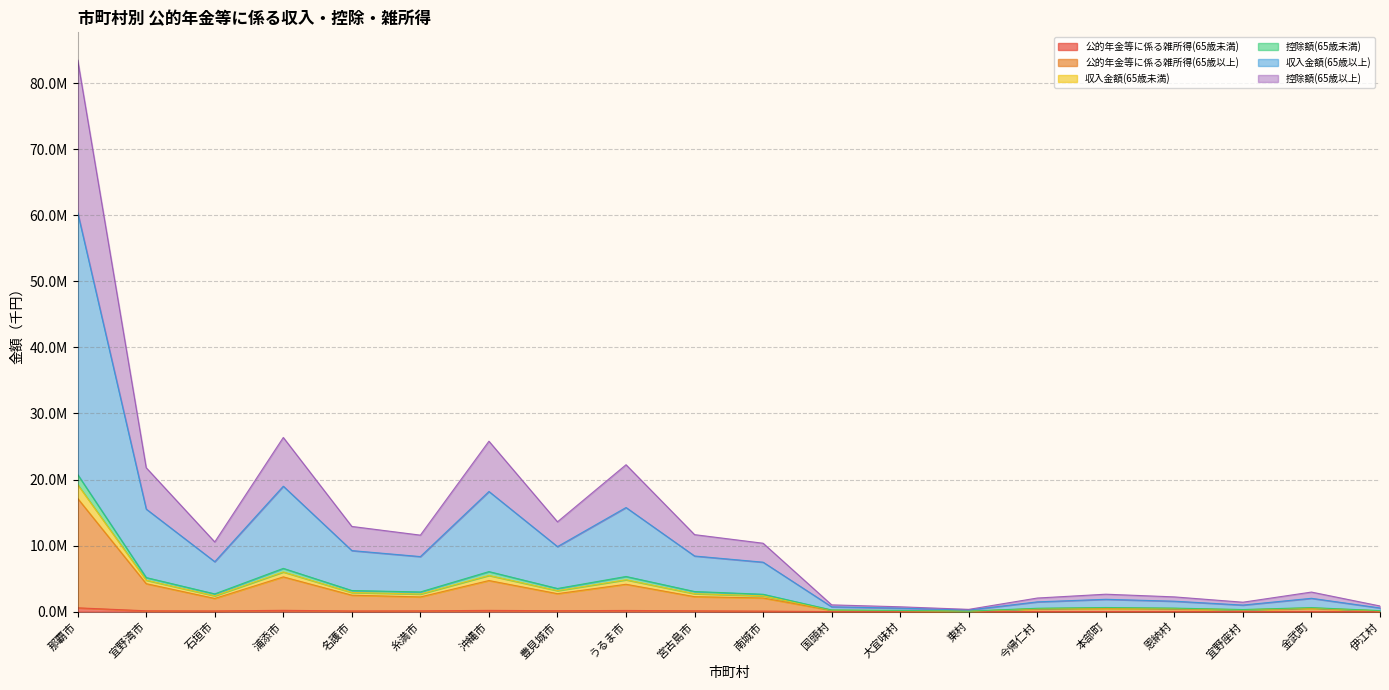

Does the chart have visible grid lines?

Yes